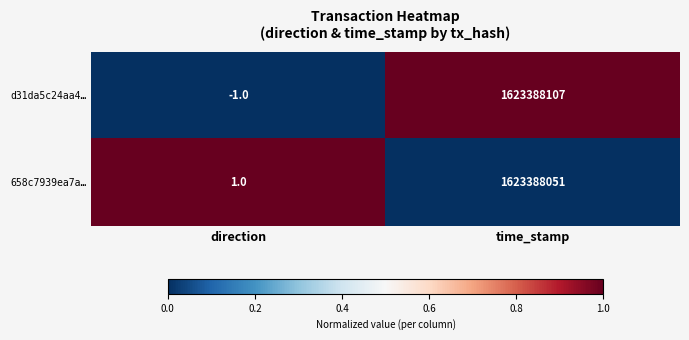

Reading left to right, extract all data points from this chart.

d31da5c24aa4…: -1	1623388107
658c7939ea7a…: 1	1623388051